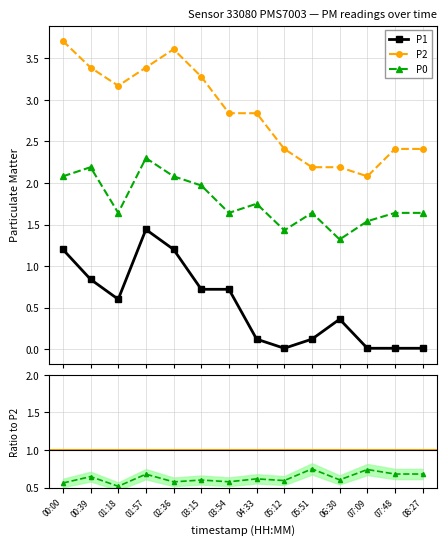

Between 01:57 and 03:15, which is larger?

01:57